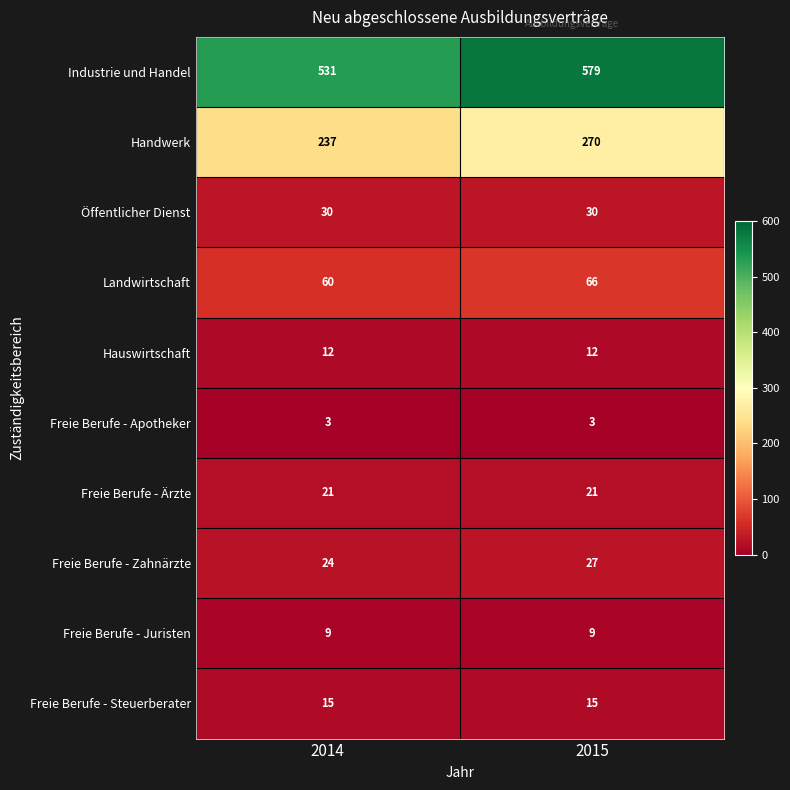

What is the minimum value shown in the chart?

3